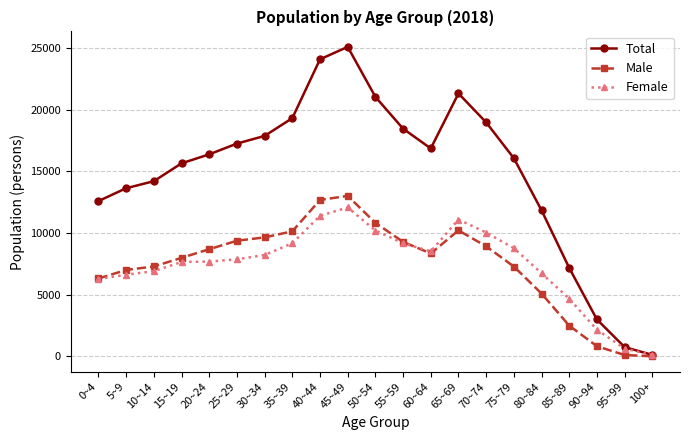

What is the total value across all series at 25~29?

34514